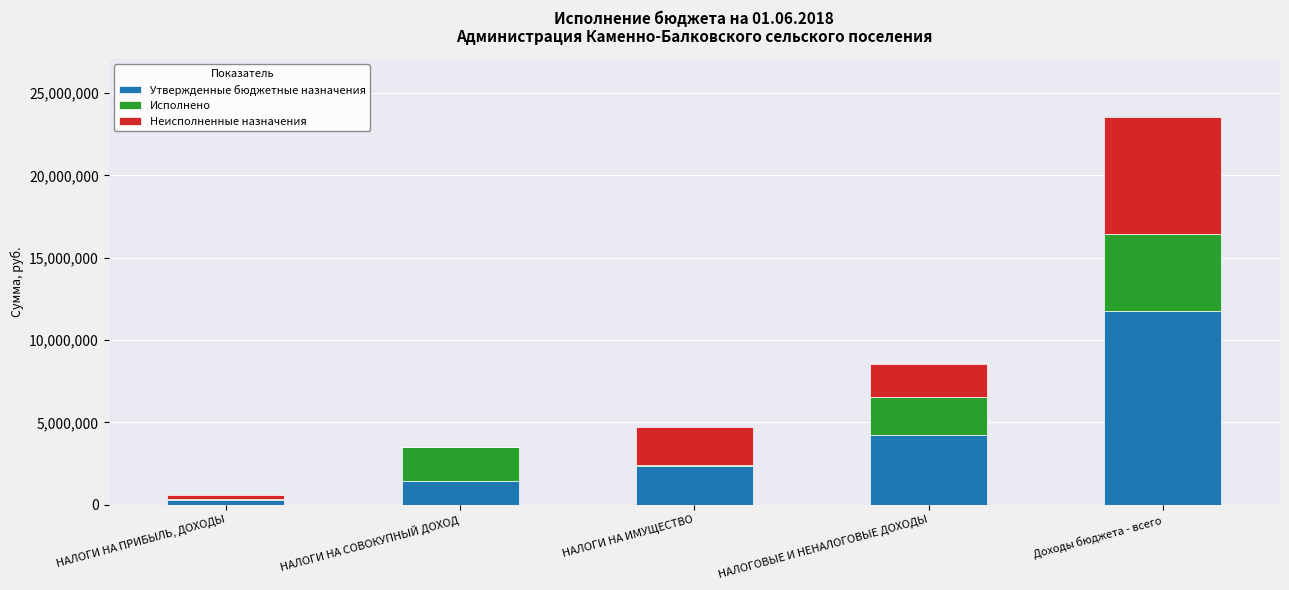

Reading left to right, what are the values for Утвержденные бюджетные назначения?

НАЛОГИ НА ПРИБЫЛЬ, ДОХОДЫ=307000.0	НАЛОГИ НА СОВОКУПНЫЙ ДОХОД=1452500.0	НАЛОГИ НА ИМУЩЕСТВО=2363800.0	НАЛОГОВЫЕ И НЕНАЛОГОВЫЕ ДОХОДЫ=4257700.0	Доходы бюджета - всего=11773987.1